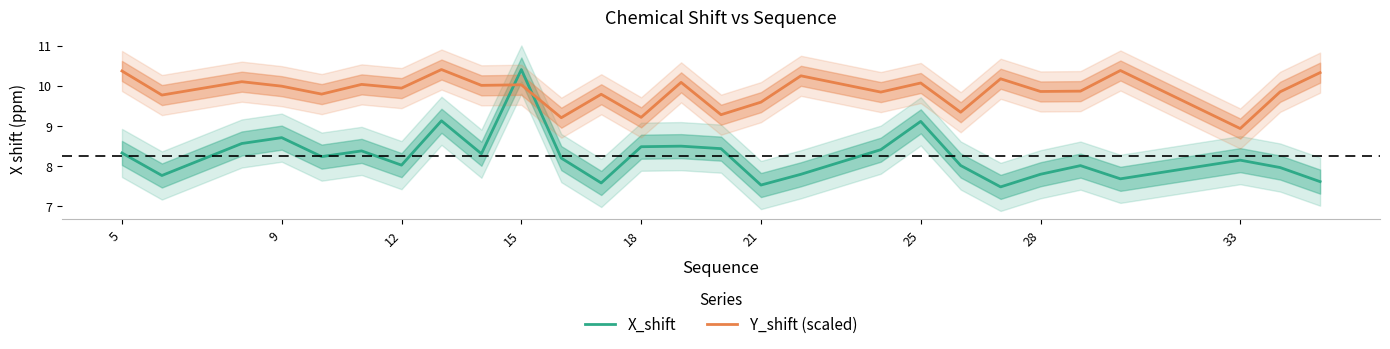

How many intersections are there between X_shift and Y_shift (scaled)?

2